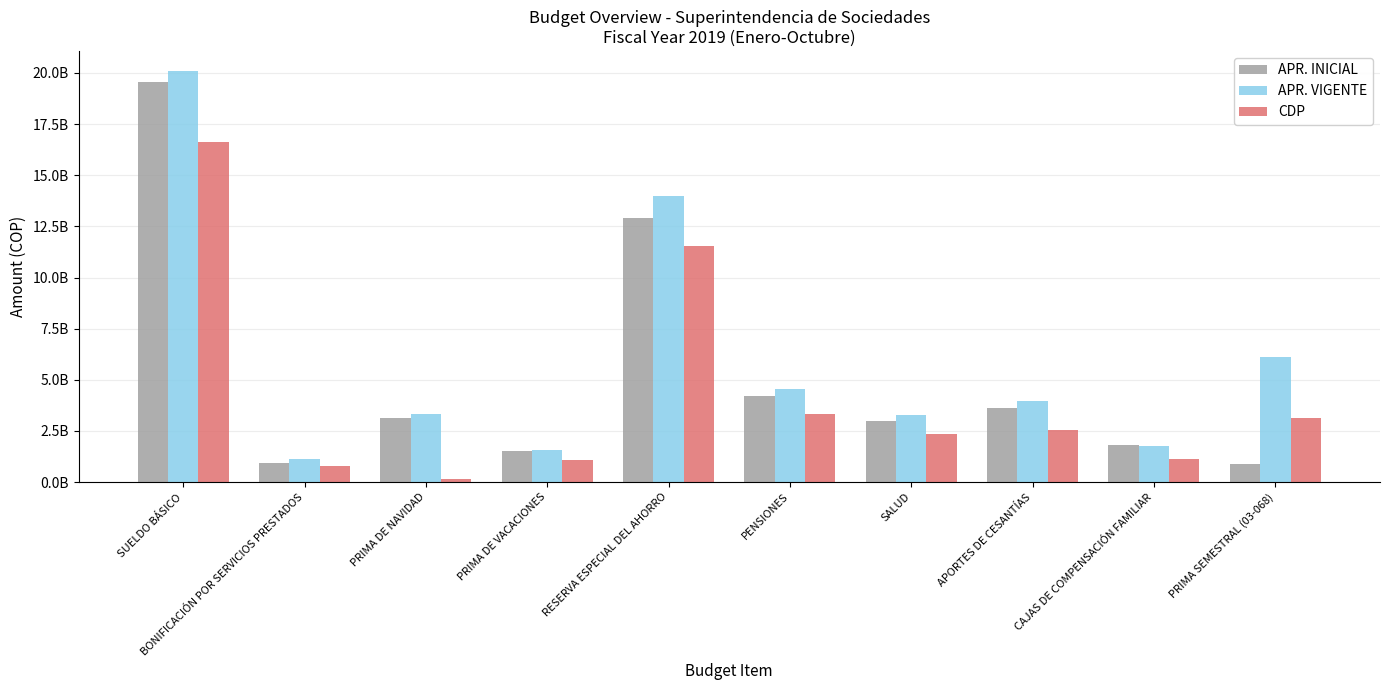

At how many categories does at least one series exceed 1005010257?

10